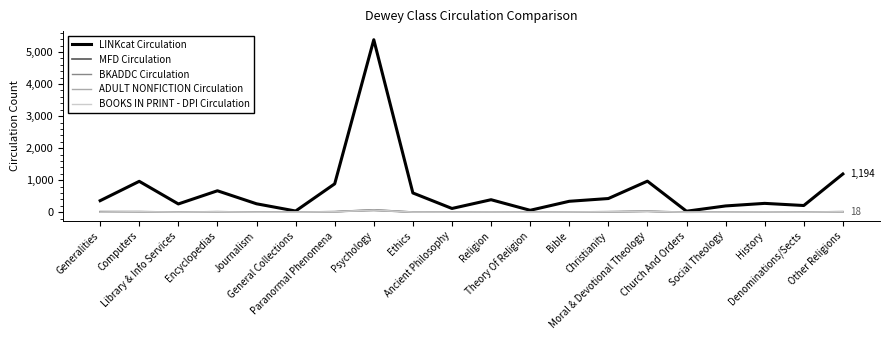

Does the chart have visible grid lines?

No